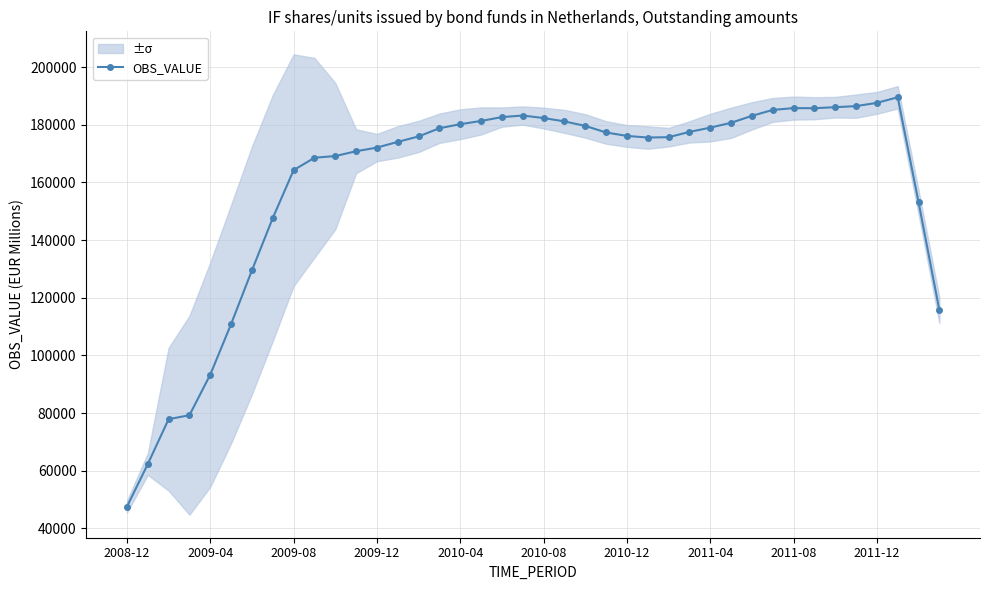

Where is the first local maximum?

19